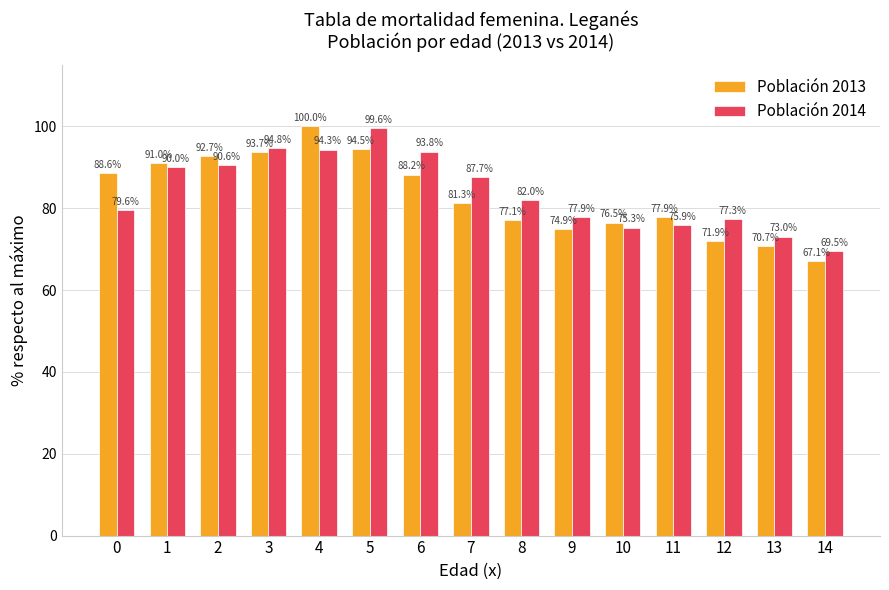

Reading left to right, extract all data points from this chart.

Población 2013: 0=88.6	1=91.0	2=92.7	3=93.7	4=100.0	5=94.5	6=88.2	7=81.3	8=77.1	9=74.9	10=76.5	11=77.9	12=71.9	13=70.7	14=67.1
Población 2014: 0=79.6	1=90.0	2=90.6	3=94.8	4=94.3	5=99.6	6=93.8	7=87.7	8=82.0	9=77.9	10=75.3	11=75.9	12=77.3	13=73.0	14=69.5